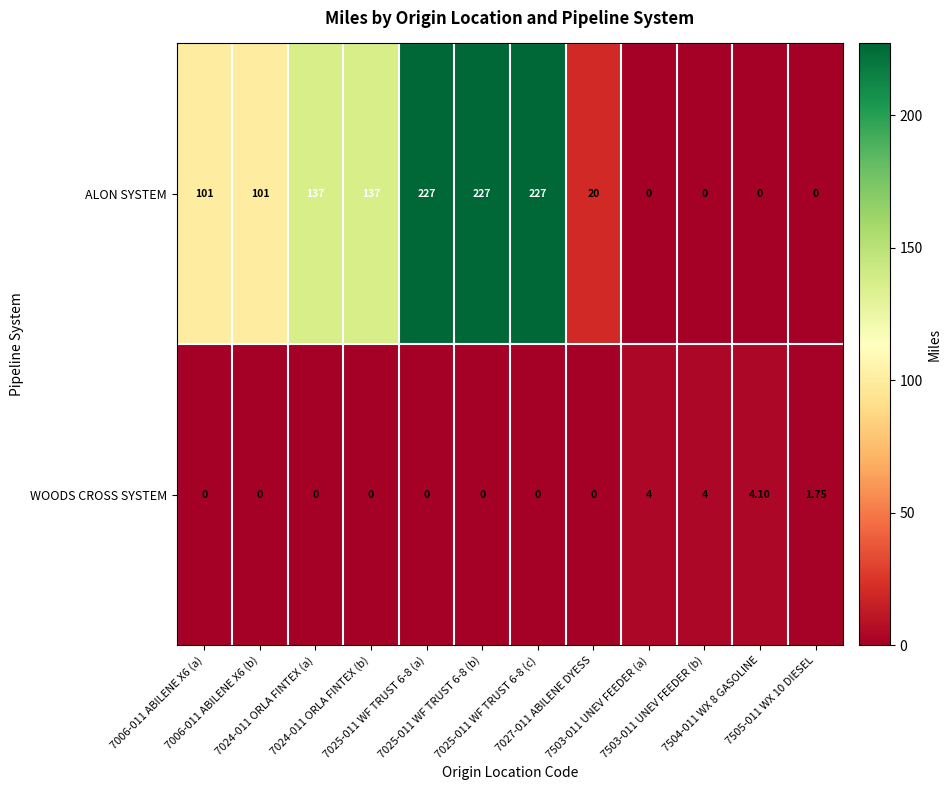

Which series has the largest total across all categories?

ALON SYSTEM